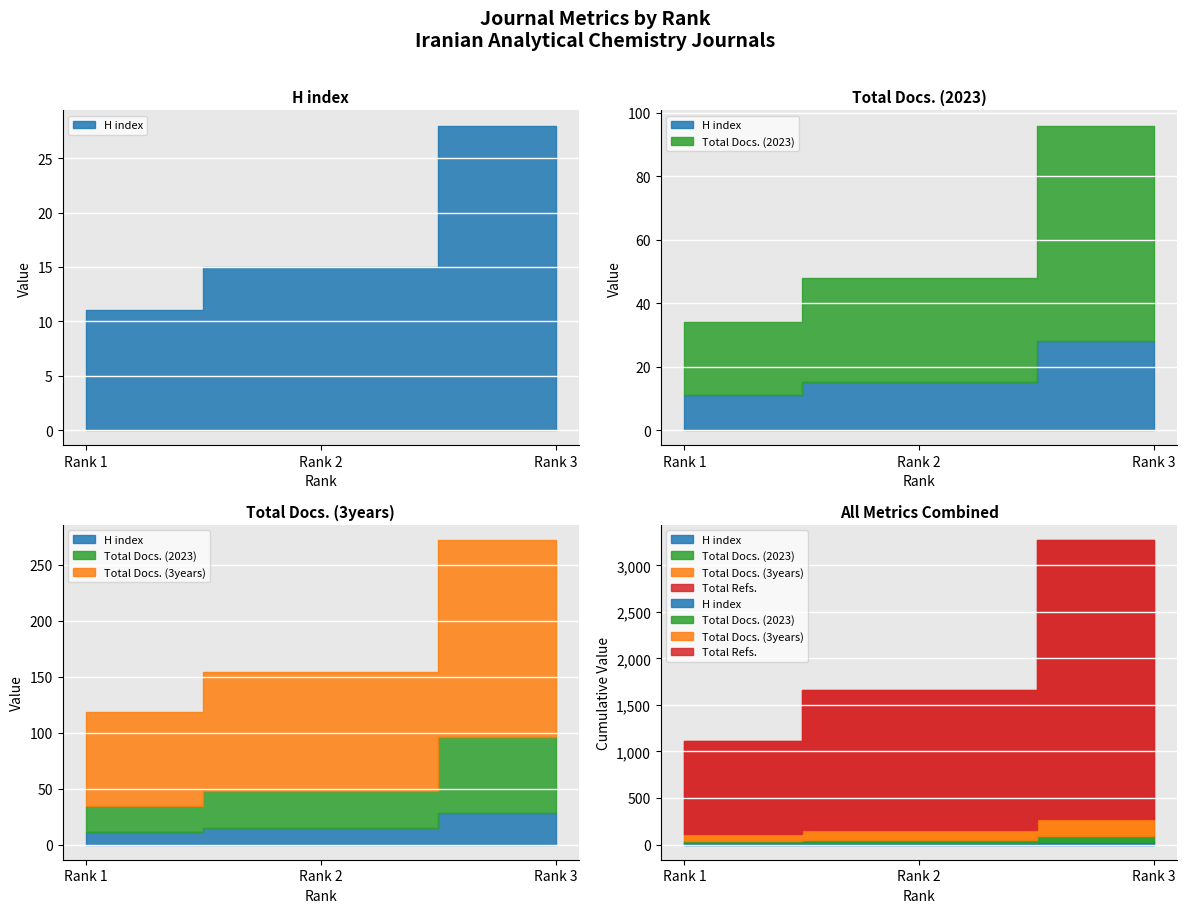

How many data points in H index are less than 15?

1